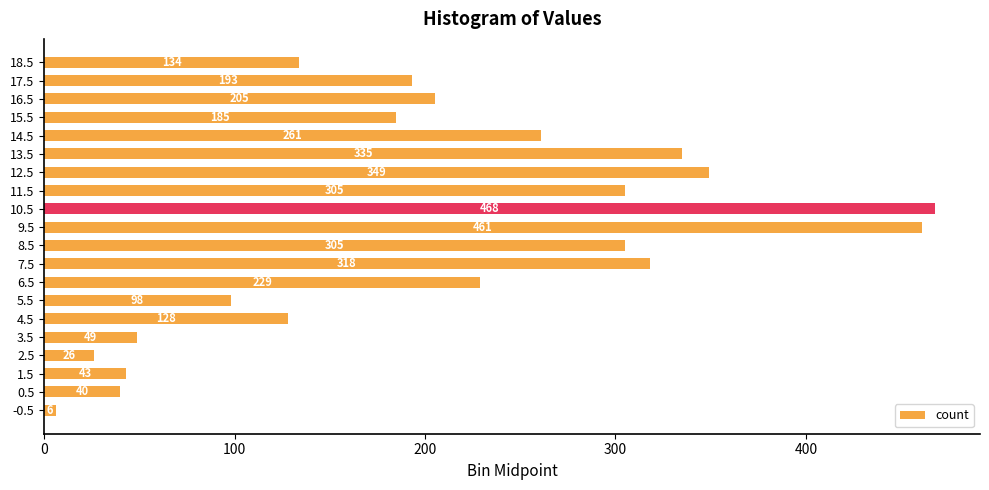

Approximately how many times larger is the value at 16.5 compared to 11.5?

0.7